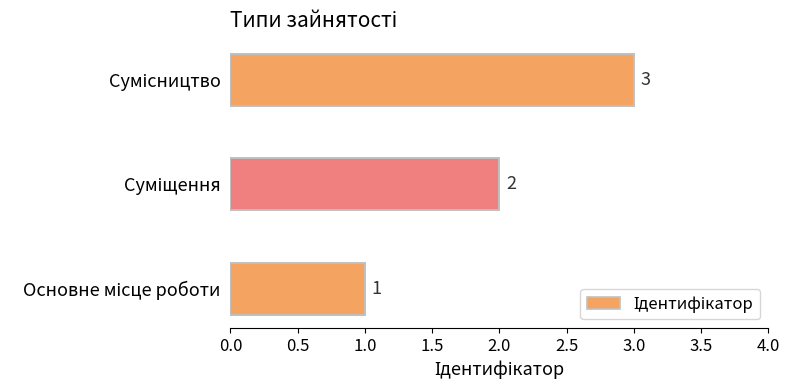

How many values are between 1 and 3?

3